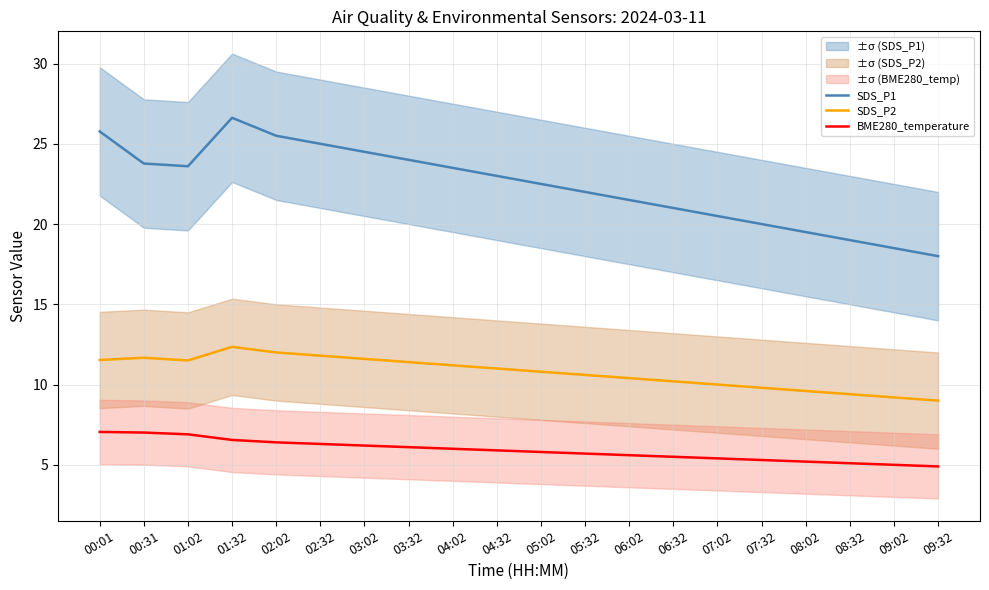

True or false: SDS_P2 and BME280_temperature intersect in this chart.

False